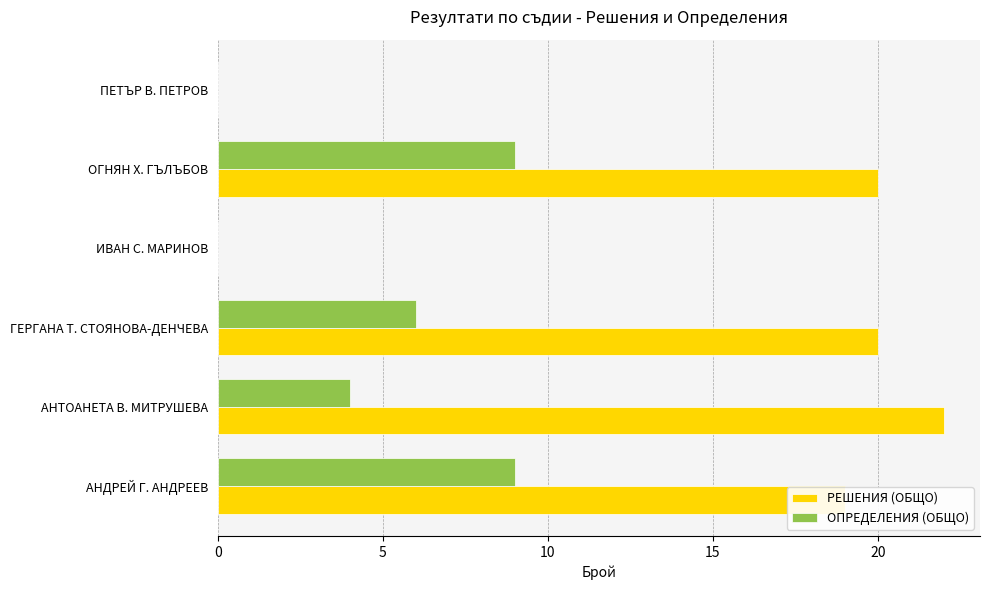

What is the maximum value for РЕШЕНИЯ (ОБЩО)?

22